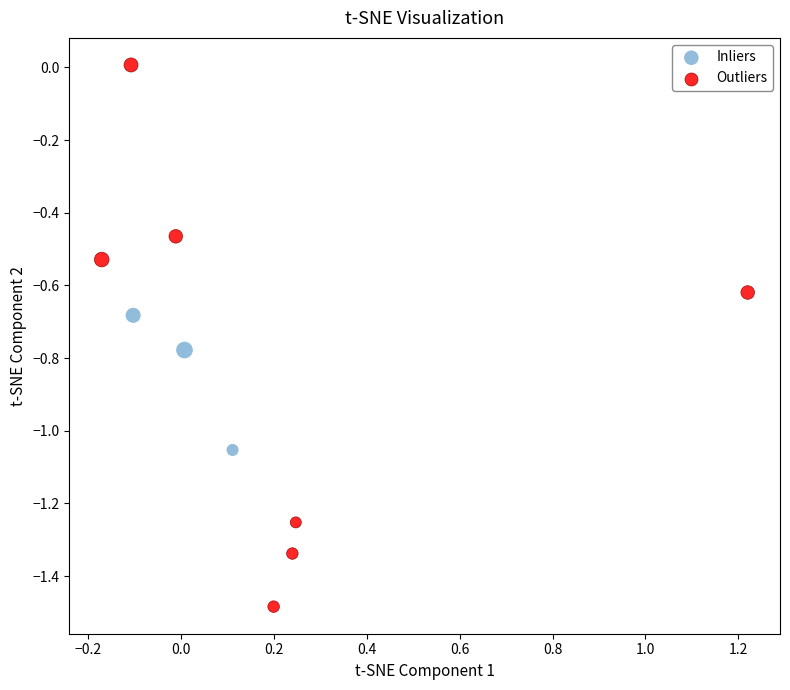

What are all the series names shown in the legend?

Inliers, Outliers